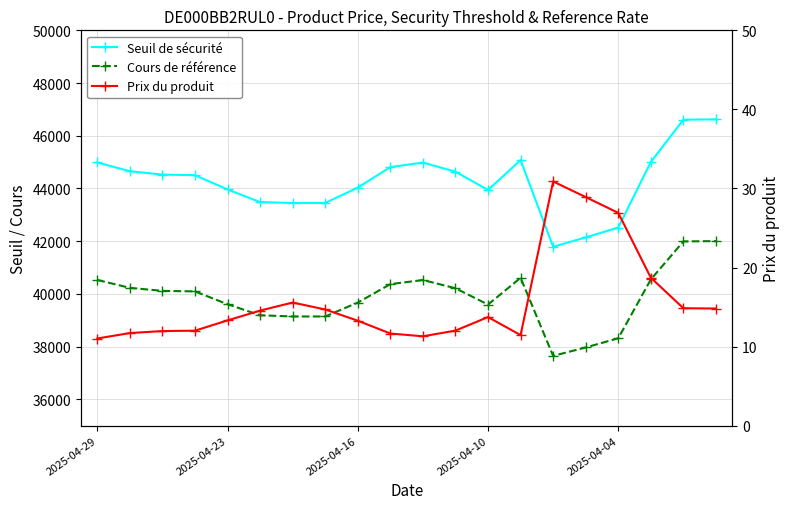

Rank the series by their maximum value, from lowest to highest.

Prix du produit, Cours de référence, Seuil de sécurité